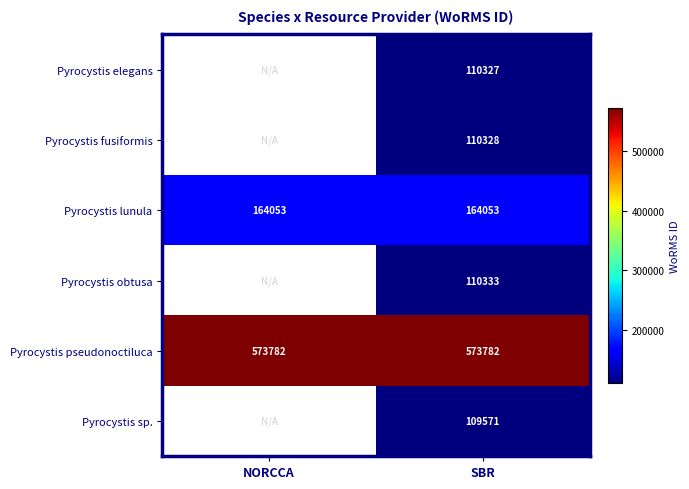

At which category is the sum across all series the highest?

SBR